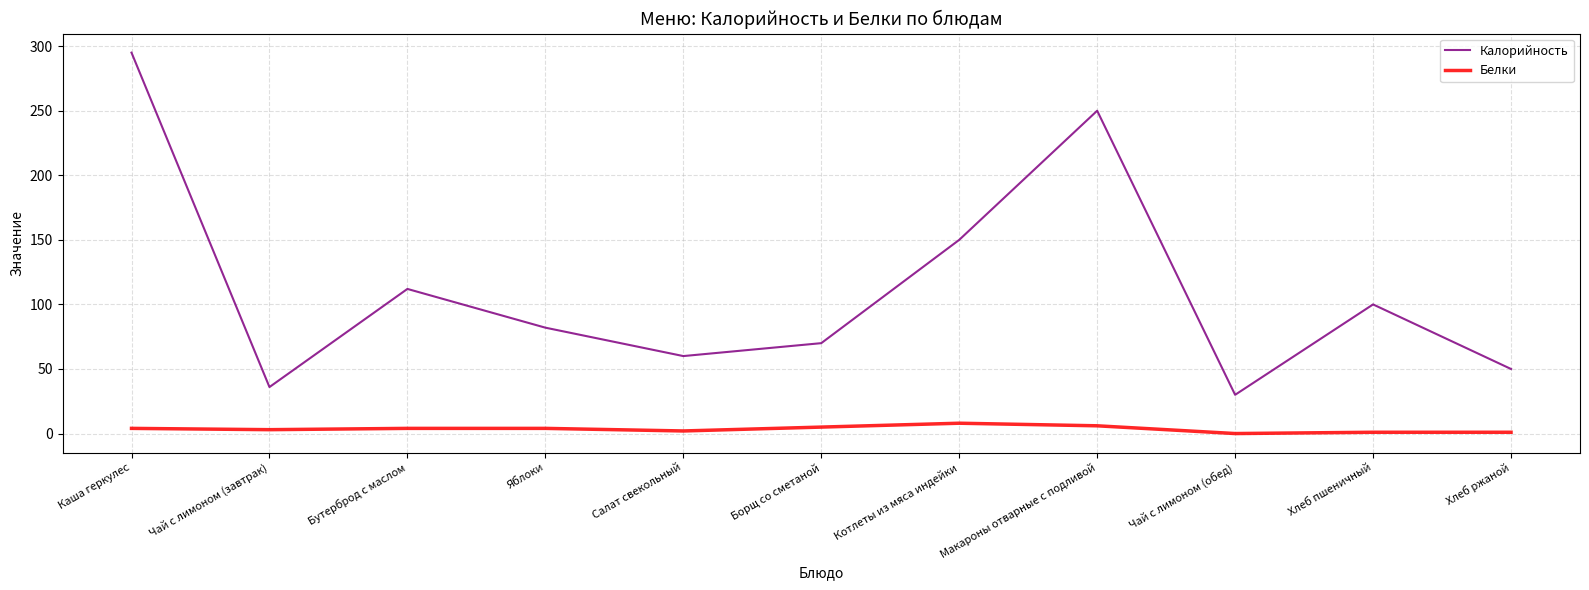

Read the Калорийность value at Борщ со сметаной, to the nearest 50.

50